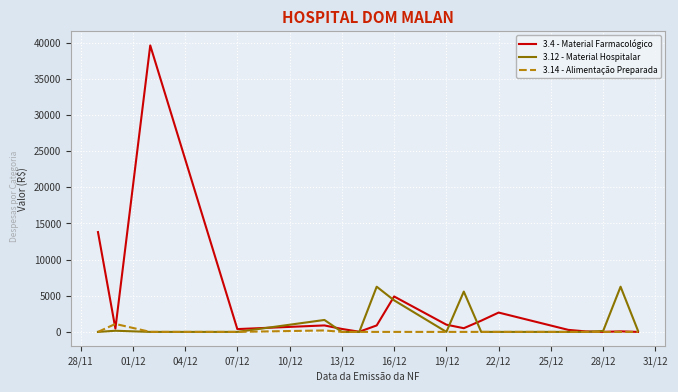

Which series has the widest spread of values?

3.4 - Material Farmacológico